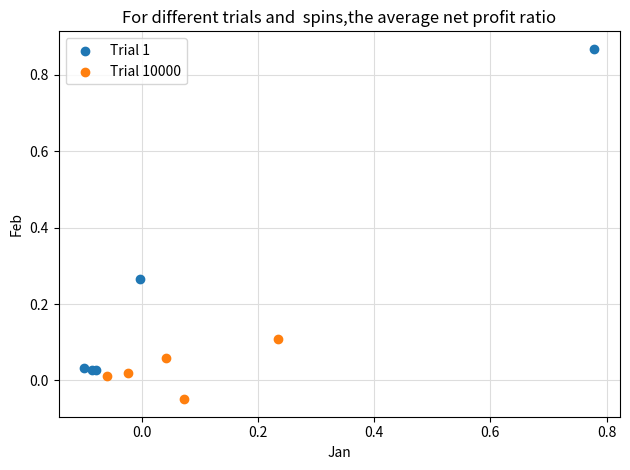

Which series has the widest spread of Y values?

Trial 1